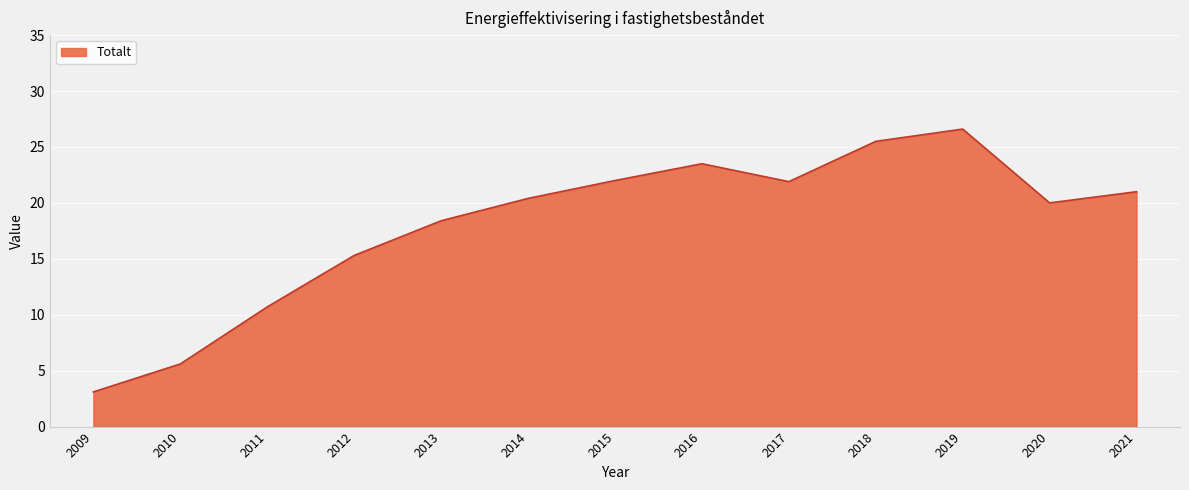

How many lines are shown in the chart?

1